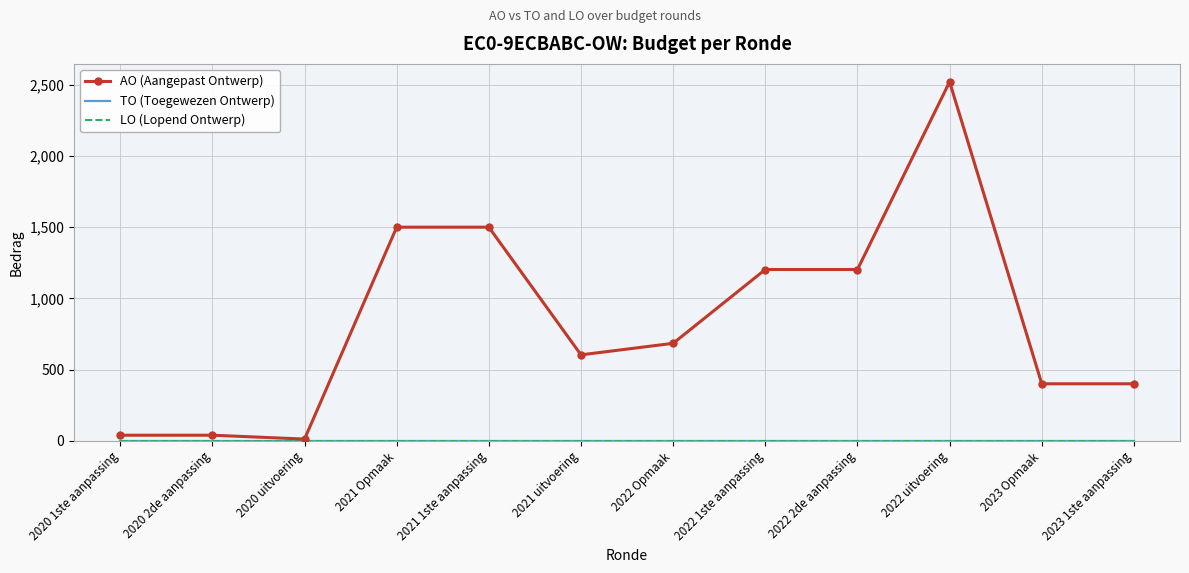

Which category has the lowest value in the LO (Lopend Ontwerp) series?

2020 1ste aanpassing